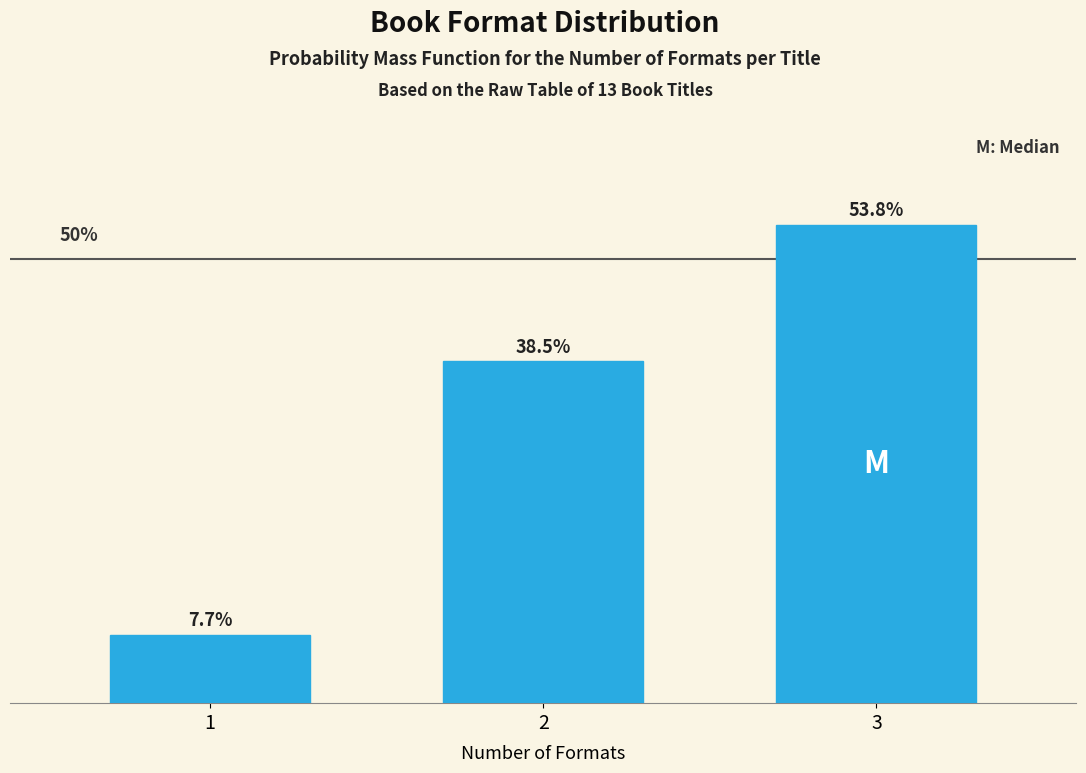

Rank the categories by value from lowest to highest.

1, 2, 3